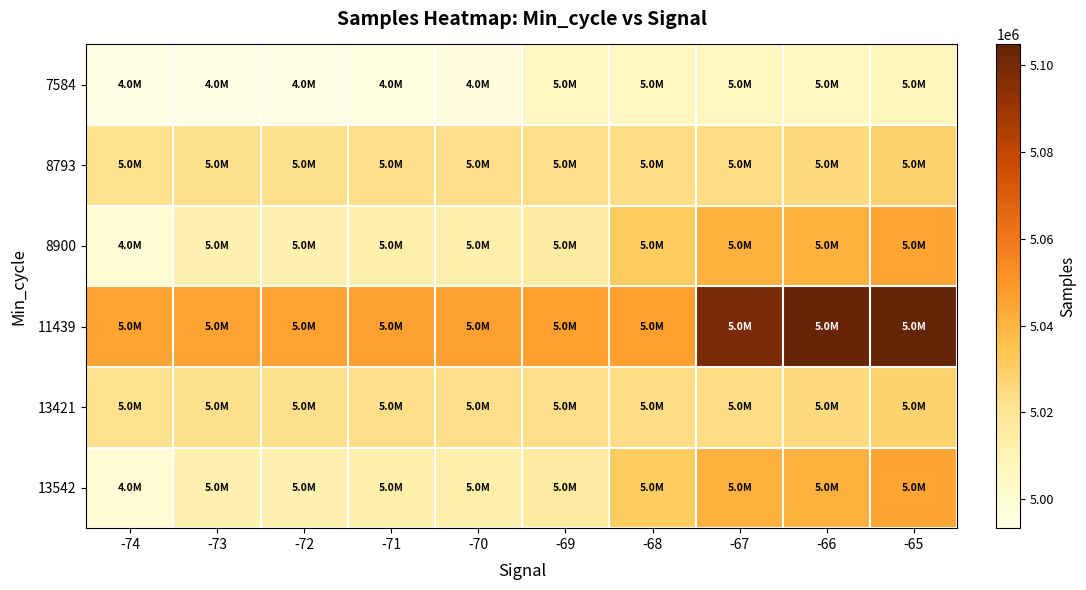

Rank the series by their maximum value, from lowest to highest.

7584, 8793, 13421, 8900, 13542, 11439